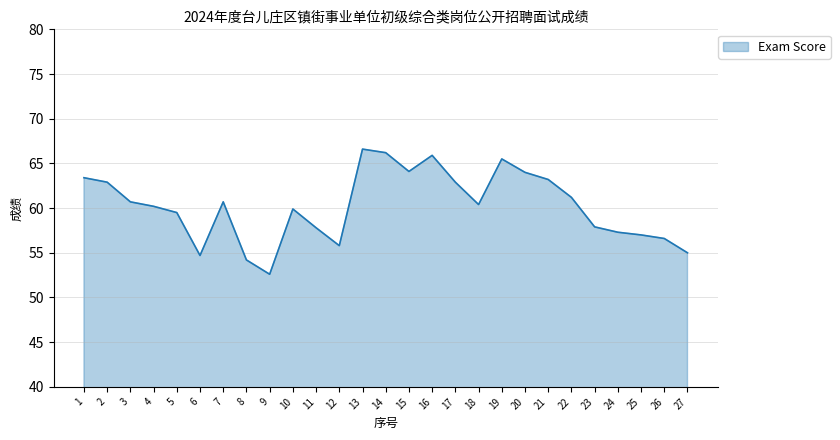

Which category has the highest value across all series?

13